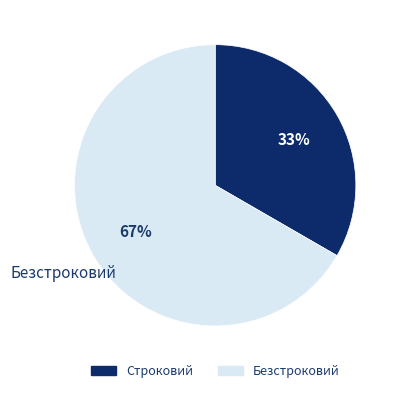

Count the number of slices in the pie.

2